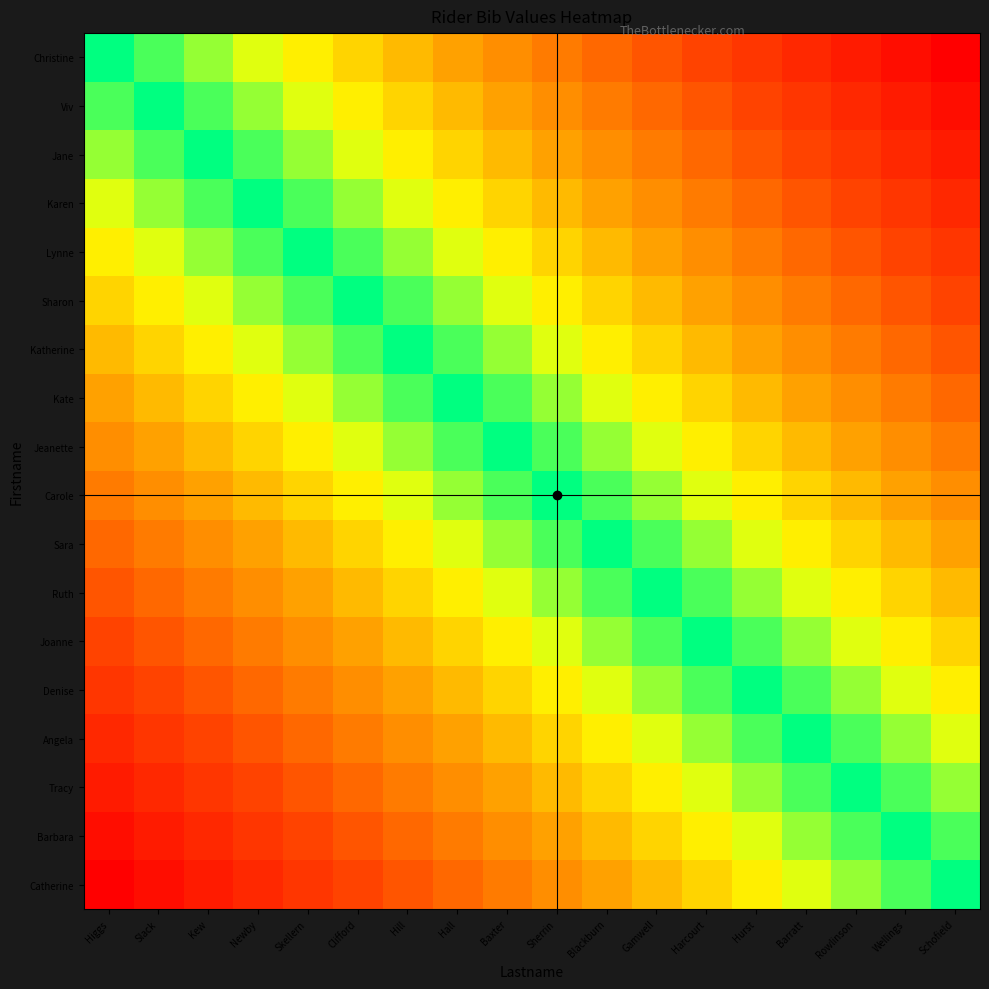

Reading right to left, list all the values displayed in this chart.

Christine: Schofield=1.0	Wellings=0.9	Rowlinson=0.9	Barratt=0.8	Hurst=0.8	Harcourt=0.7	Gamwell=0.6	Blackburn=0.6	Sherrin=0.5	Baxter=0.5	Hall=0.4	Hill=0.4	Clifford=0.3	Skellern=0.2	Newby=0.2	Kew=0.1	Slack=0.1	Higgs=0.0
Viv: Schofield=0.9	Wellings=0.9	Rowlinson=0.8	Barratt=0.8	Hurst=0.7	Harcourt=0.6	Gamwell=0.6	Blackburn=0.5	Sherrin=0.5	Baxter=0.4	Hall=0.4	Hill=0.3	Clifford=0.2	Skellern=0.2	Newby=0.1	Kew=0.1	Slack=0.0	Higgs=0.1
Jane: Schofield=0.9	Wellings=0.8	Rowlinson=0.8	Barratt=0.7	Hurst=0.6	Harcourt=0.6	Gamwell=0.5	Blackburn=0.5	Sherrin=0.4	Baxter=0.4	Hall=0.3	Hill=0.2	Clifford=0.2	Skellern=0.1	Newby=0.1	Kew=0.0	Slack=0.1	Higgs=0.1
Karen: Schofield=0.8	Wellings=0.8	Rowlinson=0.7	Barratt=0.6	Hurst=0.6	Harcourt=0.5	Gamwell=0.5	Blackburn=0.4	Sherrin=0.4	Baxter=0.3	Hall=0.2	Hill=0.2	Clifford=0.1	Skellern=0.1	Newby=0.0	Kew=0.1	Slack=0.1	Higgs=0.2
Lynne: Schofield=0.8	Wellings=0.7	Rowlinson=0.6	Barratt=0.6	Hurst=0.5	Harcourt=0.5	Gamwell=0.4	Blackburn=0.4	Sherrin=0.3	Baxter=0.2	Hall=0.2	Hill=0.1	Clifford=0.1	Skellern=0.0	Newby=0.1	Kew=0.1	Slack=0.2	Higgs=0.2
Sharon: Schofield=0.7	Wellings=0.6	Rowlinson=0.6	Barratt=0.5	Hurst=0.5	Harcourt=0.4	Gamwell=0.4	Blackburn=0.3	Sherrin=0.2	Baxter=0.2	Hall=0.1	Hill=0.1	Clifford=0.0	Skellern=0.1	Newby=0.1	Kew=0.2	Slack=0.2	Higgs=0.3
Katherine: Schofield=0.6	Wellings=0.6	Rowlinson=0.5	Barratt=0.5	Hurst=0.4	Harcourt=0.4	Gamwell=0.3	Blackburn=0.2	Sherrin=0.2	Baxter=0.1	Hall=0.1	Hill=0.0	Clifford=0.1	Skellern=0.1	Newby=0.2	Kew=0.2	Slack=0.3	Higgs=0.4
Kate: Schofield=0.6	Wellings=0.5	Rowlinson=0.5	Barratt=0.4	Hurst=0.4	Harcourt=0.3	Gamwell=0.2	Blackburn=0.2	Sherrin=0.1	Baxter=0.1	Hall=0.0	Hill=0.1	Clifford=0.1	Skellern=0.2	Newby=0.2	Kew=0.3	Slack=0.4	Higgs=0.4
Jeanette: Schofield=0.5	Wellings=0.5	Rowlinson=0.4	Barratt=0.4	Hurst=0.3	Harcourt=0.2	Gamwell=0.2	Blackburn=0.1	Sherrin=0.1	Baxter=0.0	Hall=0.1	Hill=0.1	Clifford=0.2	Skellern=0.2	Newby=0.3	Kew=0.4	Slack=0.4	Higgs=0.5
Carole: Schofield=0.5	Wellings=0.4	Rowlinson=0.4	Barratt=0.3	Hurst=0.2	Harcourt=0.2	Gamwell=0.1	Blackburn=0.1	Sherrin=0.0	Baxter=0.1	Hall=0.1	Hill=0.2	Clifford=0.2	Skellern=0.3	Newby=0.4	Kew=0.4	Slack=0.5	Higgs=0.5
Sara: Schofield=0.4	Wellings=0.4	Rowlinson=0.3	Barratt=0.2	Hurst=0.2	Harcourt=0.1	Gamwell=0.1	Blackburn=0.0	Sherrin=0.1	Baxter=0.1	Hall=0.2	Hill=0.2	Clifford=0.3	Skellern=0.4	Newby=0.4	Kew=0.5	Slack=0.5	Higgs=0.6
Ruth: Schofield=0.4	Wellings=0.3	Rowlinson=0.2	Barratt=0.2	Hurst=0.1	Harcourt=0.1	Gamwell=0.0	Blackburn=0.1	Sherrin=0.1	Baxter=0.2	Hall=0.2	Hill=0.3	Clifford=0.4	Skellern=0.4	Newby=0.5	Kew=0.5	Slack=0.6	Higgs=0.6
Joanne: Schofield=0.3	Wellings=0.2	Rowlinson=0.2	Barratt=0.1	Hurst=0.1	Harcourt=0.0	Gamwell=0.1	Blackburn=0.1	Sherrin=0.2	Baxter=0.2	Hall=0.3	Hill=0.4	Clifford=0.4	Skellern=0.5	Newby=0.5	Kew=0.6	Slack=0.6	Higgs=0.7
Denise: Schofield=0.2	Wellings=0.2	Rowlinson=0.1	Barratt=0.1	Hurst=0.0	Harcourt=0.1	Gamwell=0.1	Blackburn=0.2	Sherrin=0.2	Baxter=0.3	Hall=0.4	Hill=0.4	Clifford=0.5	Skellern=0.5	Newby=0.6	Kew=0.6	Slack=0.7	Higgs=0.8
Angela: Schofield=0.2	Wellings=0.1	Rowlinson=0.1	Barratt=0.0	Hurst=0.1	Harcourt=0.1	Gamwell=0.2	Blackburn=0.2	Sherrin=0.3	Baxter=0.4	Hall=0.4	Hill=0.5	Clifford=0.5	Skellern=0.6	Newby=0.6	Kew=0.7	Slack=0.8	Higgs=0.8
Tracy: Schofield=0.1	Wellings=0.1	Rowlinson=0.0	Barratt=0.1	Hurst=0.1	Harcourt=0.2	Gamwell=0.2	Blackburn=0.3	Sherrin=0.4	Baxter=0.4	Hall=0.5	Hill=0.5	Clifford=0.6	Skellern=0.6	Newby=0.7	Kew=0.8	Slack=0.8	Higgs=0.9
Barbara: Schofield=0.1	Wellings=0.0	Rowlinson=0.1	Barratt=0.1	Hurst=0.2	Harcourt=0.2	Gamwell=0.3	Blackburn=0.4	Sherrin=0.4	Baxter=0.5	Hall=0.5	Hill=0.6	Clifford=0.6	Skellern=0.7	Newby=0.8	Kew=0.8	Slack=0.9	Higgs=0.9
Catherine: Schofield=0.0	Wellings=0.1	Rowlinson=0.1	Barratt=0.2	Hurst=0.2	Harcourt=0.3	Gamwell=0.4	Blackburn=0.4	Sherrin=0.5	Baxter=0.5	Hall=0.6	Hill=0.6	Clifford=0.7	Skellern=0.8	Newby=0.8	Kew=0.9	Slack=0.9	Higgs=1.0